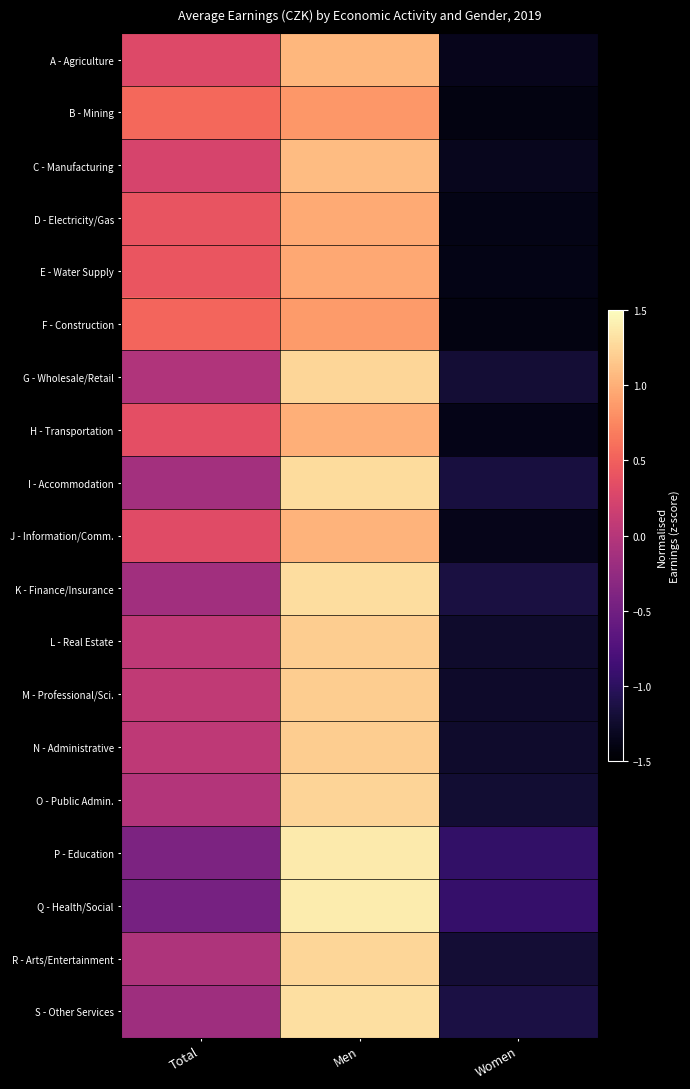

How many data points does each series have?

3